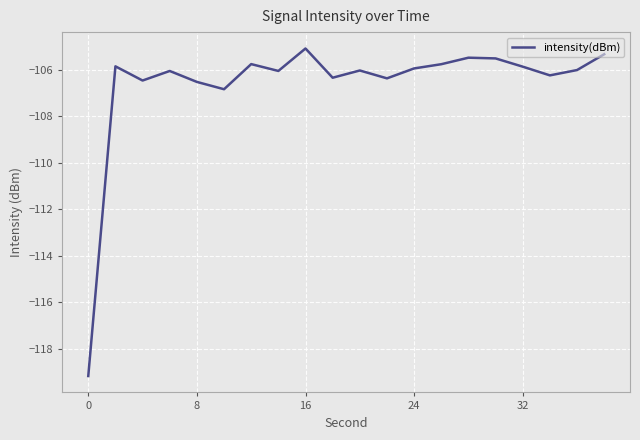

What is the greatest value displayed?

-105.1